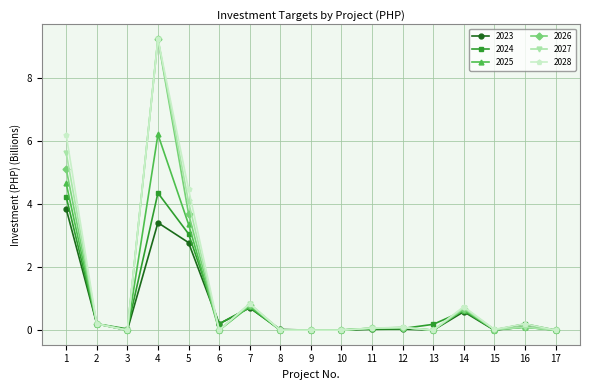

At which category is the sum across all series the highest?

4